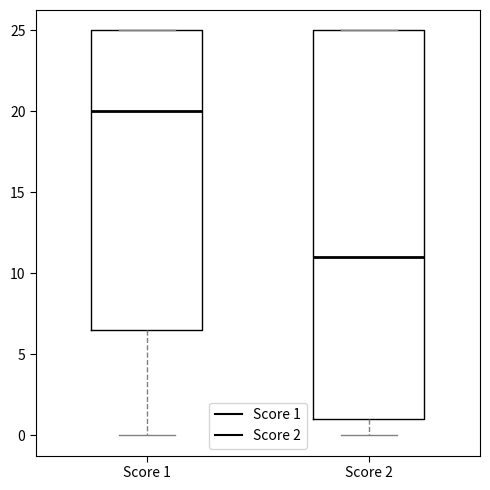

Which box has the lowest median line?

Score 2